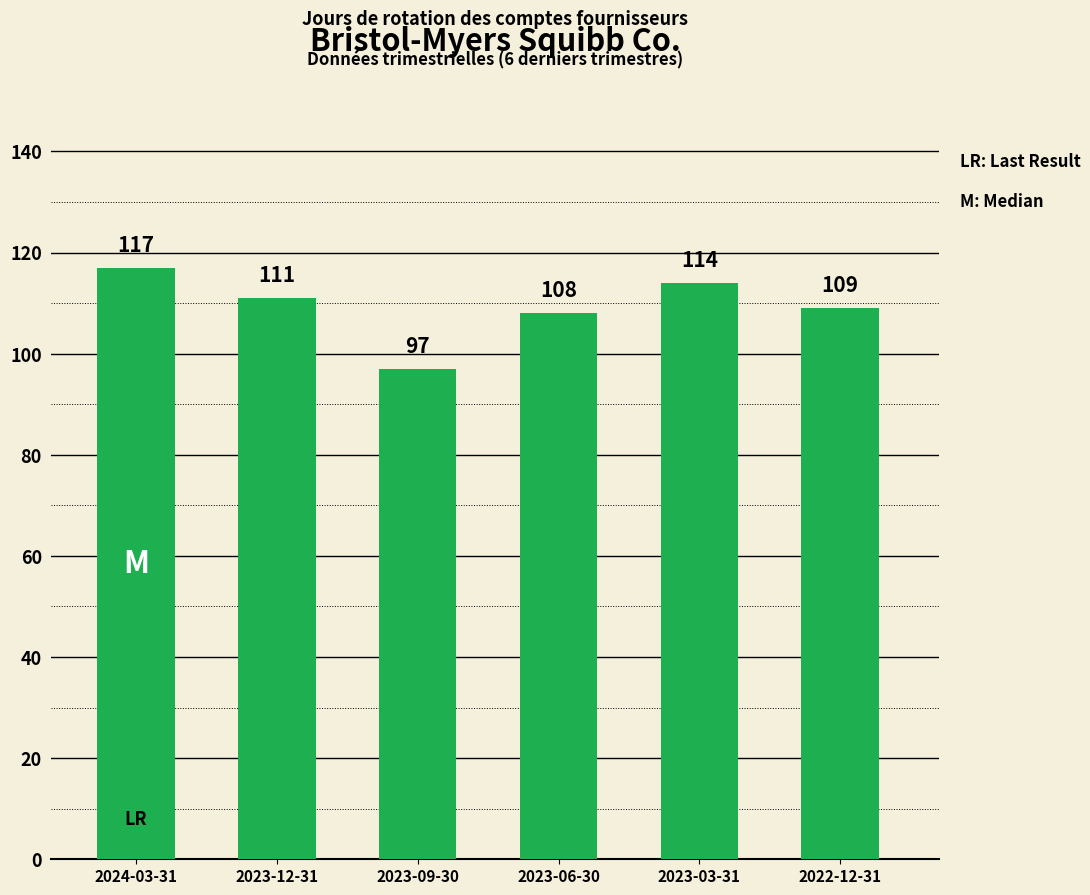

What value does the data have at 2023-12-31, to the nearest 10?

110